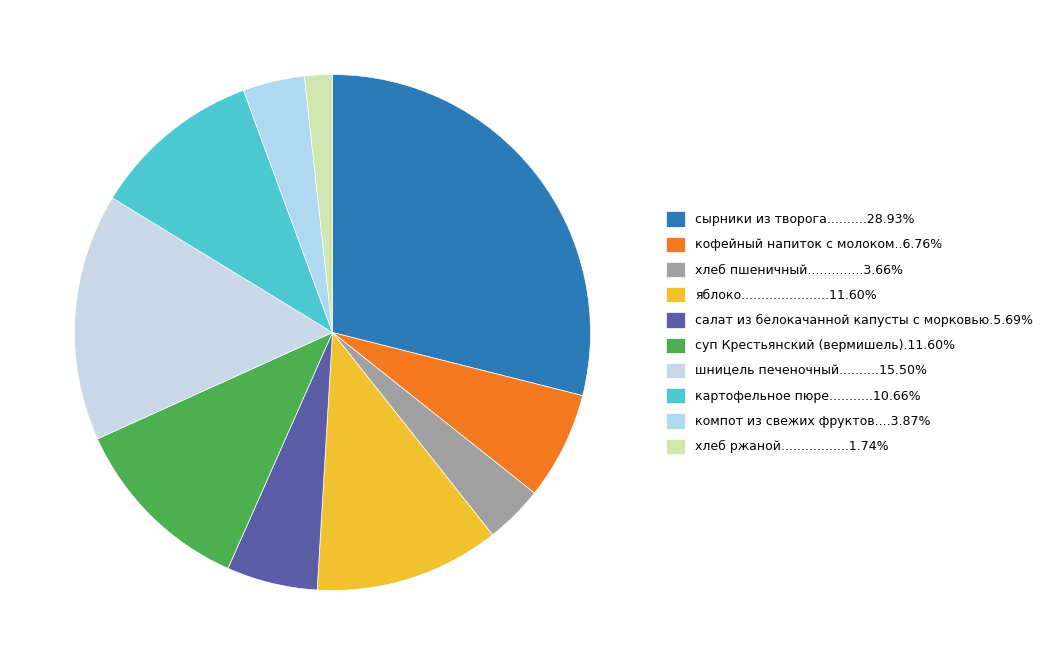

How many segments does this pie chart have?

10